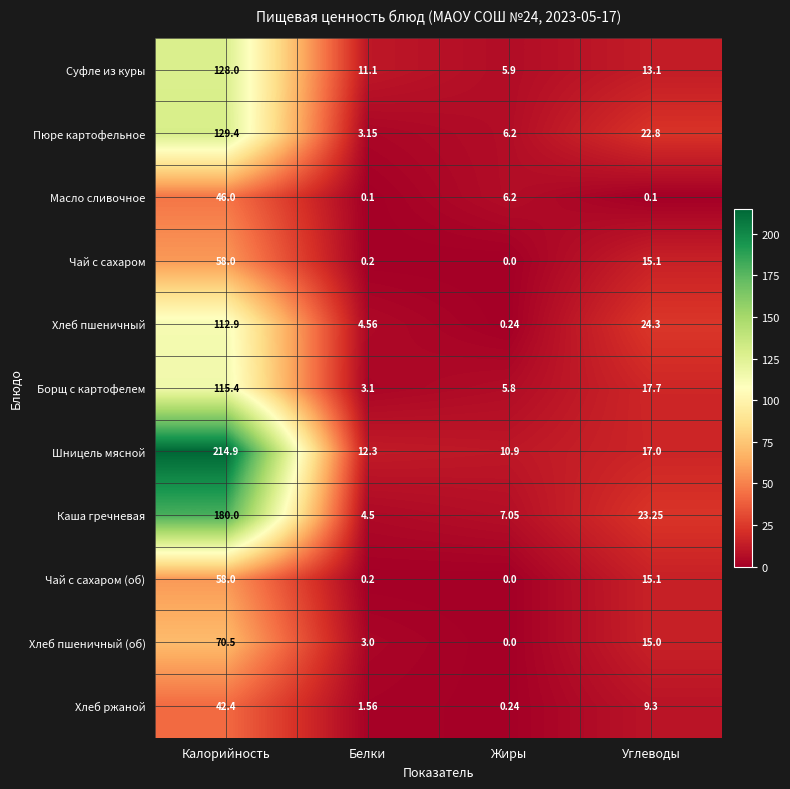

List the labels in order of Хлеб пшеничный value, largest first.

Калорийность, Углеводы, Белки, Жиры